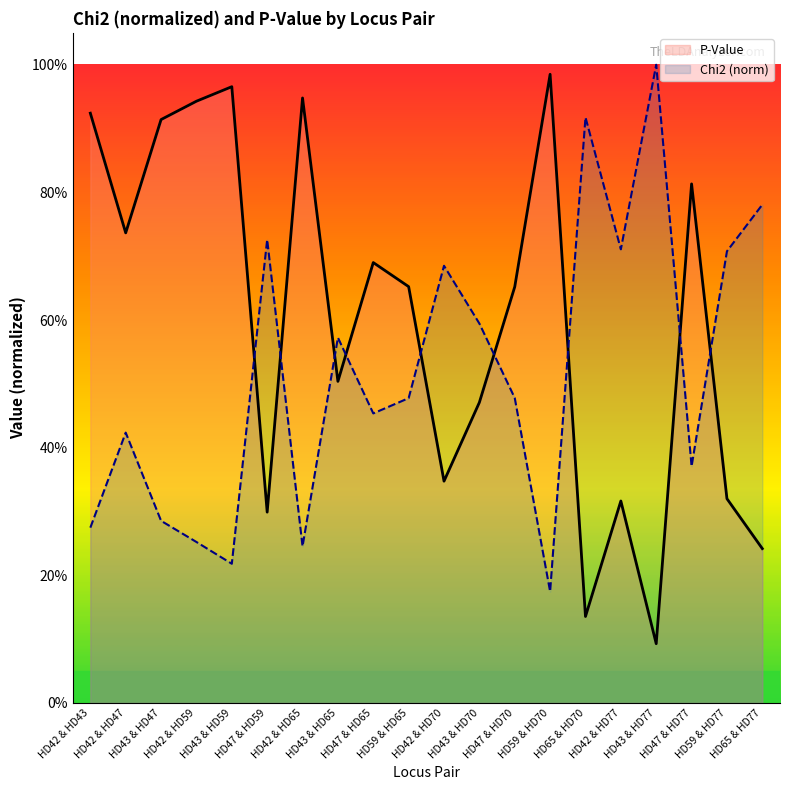

At which category is the sum across all series the highest?

HD43 & HD47